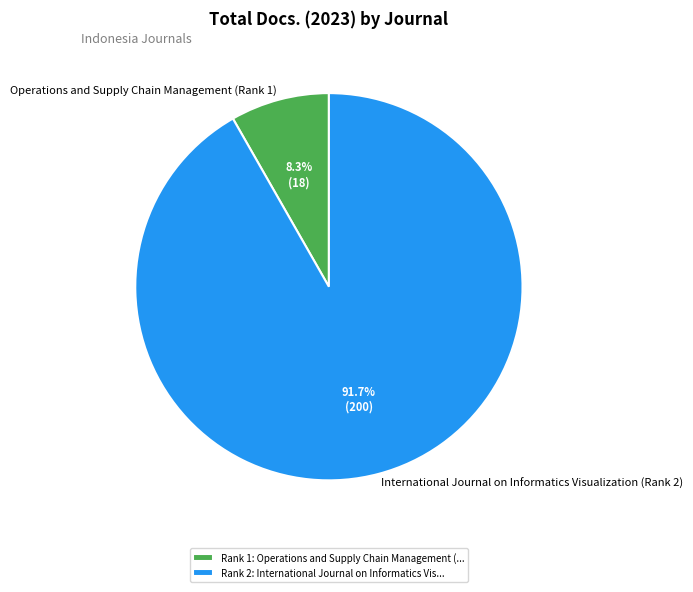

Rank the categories by value from lowest to highest.

Operations and Supply Chain Management (Rank 1), International Journal on Informatics Visualization (Rank 2)